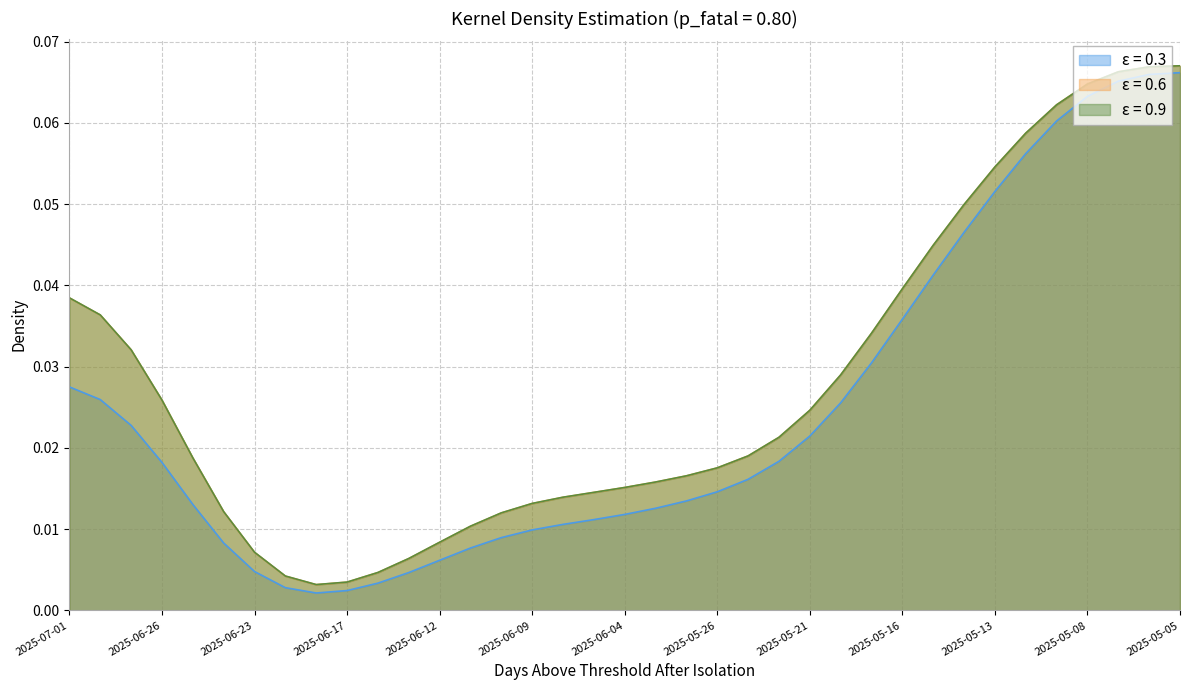

Is the value of Waarde op laatste reset at 2025-06-26 greater than the value of Koers onderliggende op laatste reset at 2025-06-16?

Yes